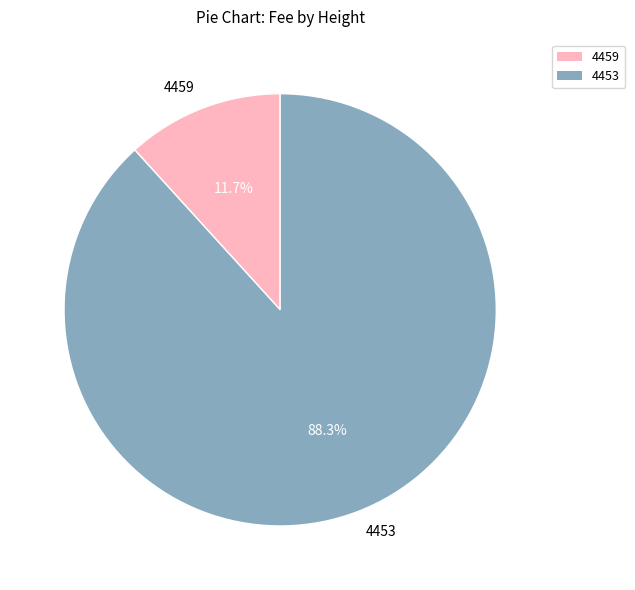

Which slice represents more than half of the pie?

4453